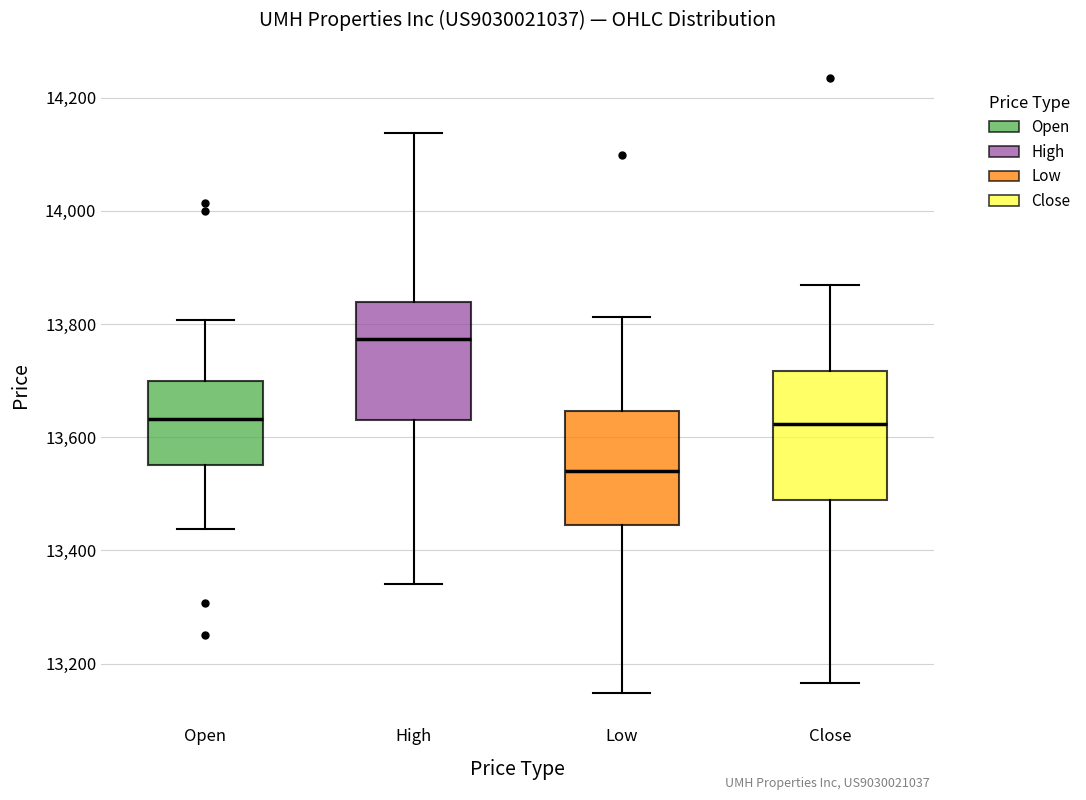

Reading left to right, transcribe this box plot: for each box, give where its median line is, the range the box spans, and where its two whiskers end, as read against the y-axis. The values are not printed on the chart, so give them approximately, as read against the axis.

Open: median 13640, box 13560 to 13700, whiskers 13440 to 13800
High: median 13780, box 13640 to 13840, whiskers 13340 to 14140
Low: median 13540, box 13440 to 13640, whiskers 13140 to 13820
Close: median 13620, box 13480 to 13720, whiskers 13160 to 13860